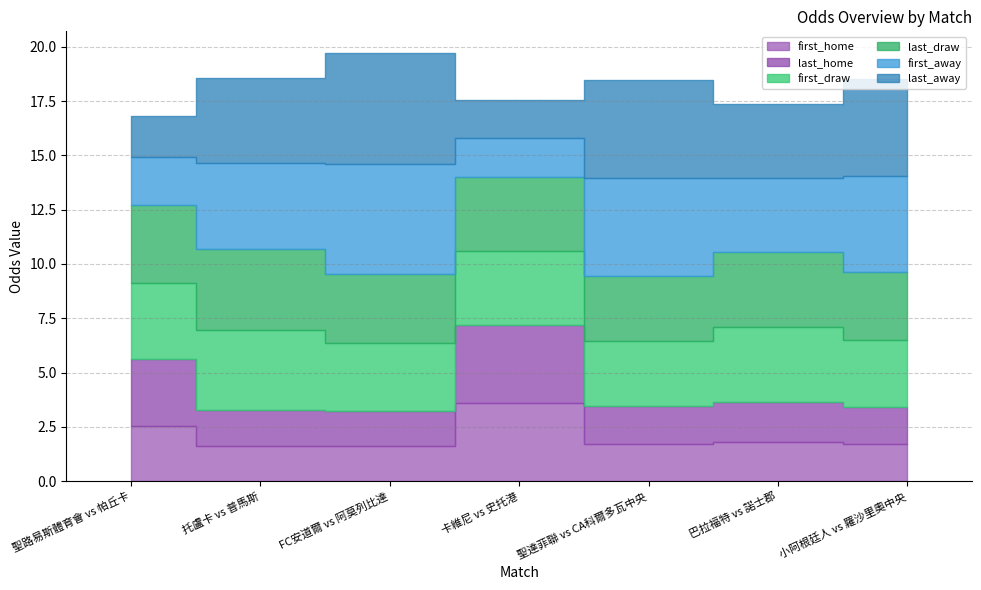

What is the average value of the last_home series?

2.2